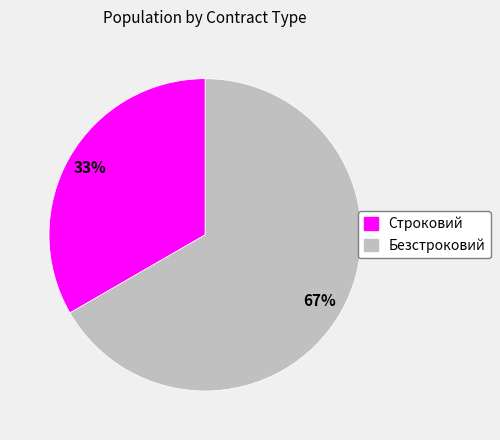

To the nearest percent, what is the average slice percentage?

50%